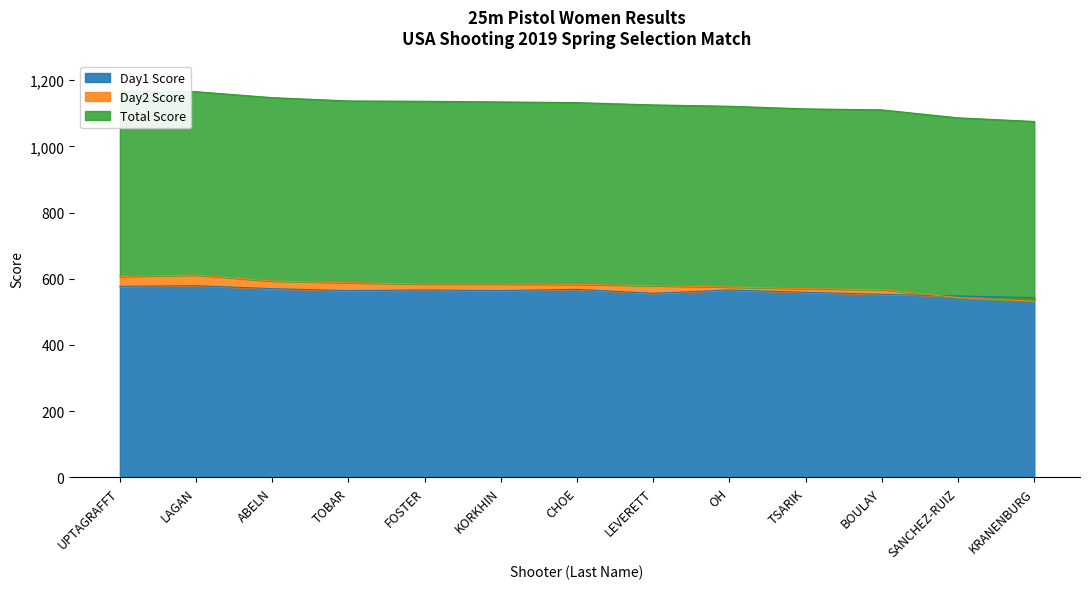

Rank the categories by Total value from lowest to highest.

KRANENBURG, SANCHEZ-RUIZ, BOULAY, TSARIK, OH, LEVERETT, CHOE, KORKHIN, FOSTER, TOBAR, ABELN, LAGAN, UPTAGRAFFT